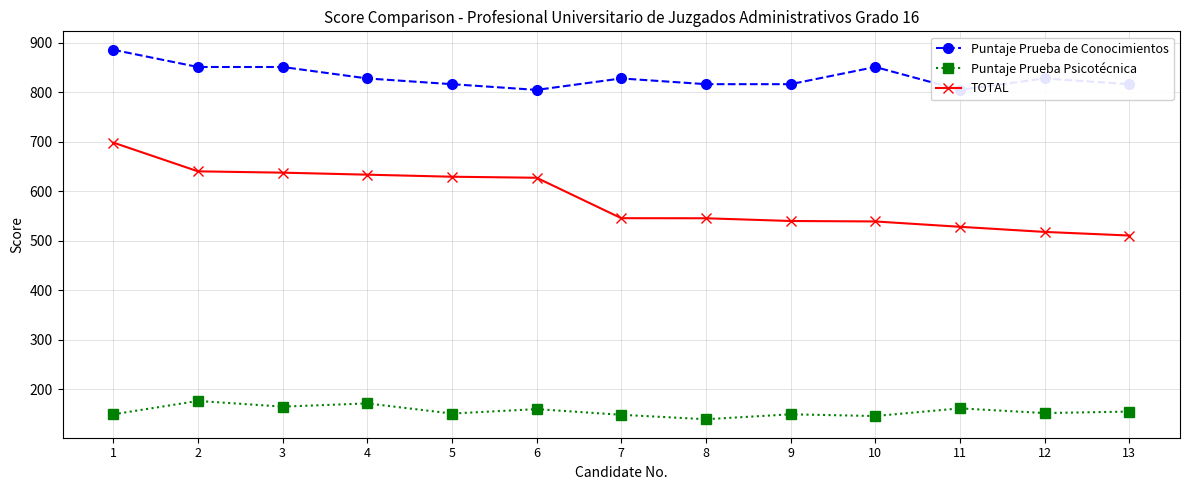

Is the value of TOTAL at 1 greater than the value of Puntaje Prueba de Conocimientos at 9?

No